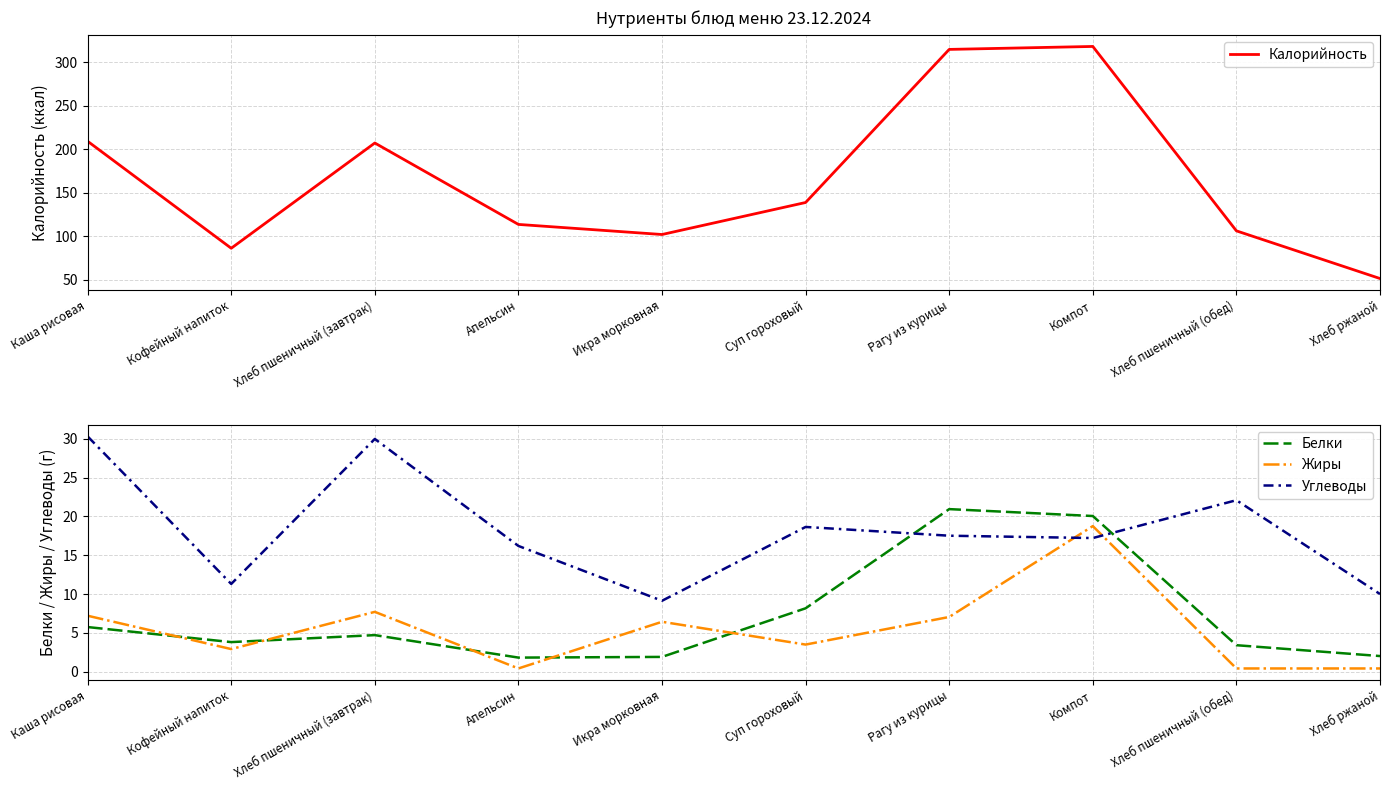

List the series in order of their peak value, highest first.

Калорийность, Углеводы, Белки, Жиры